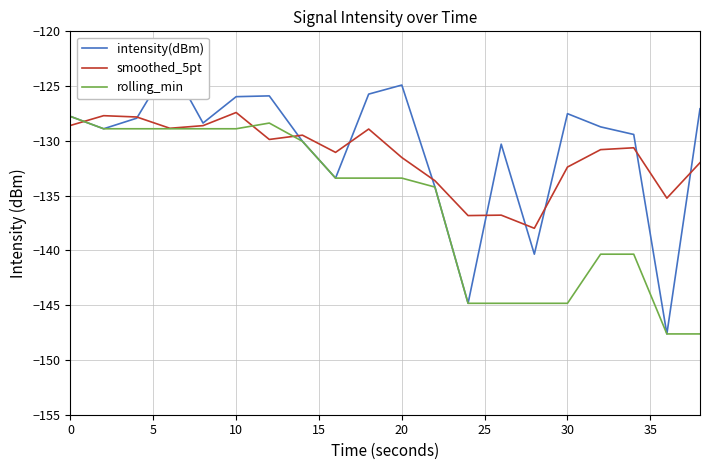

How many values in the rolling_min series are below -133?

12